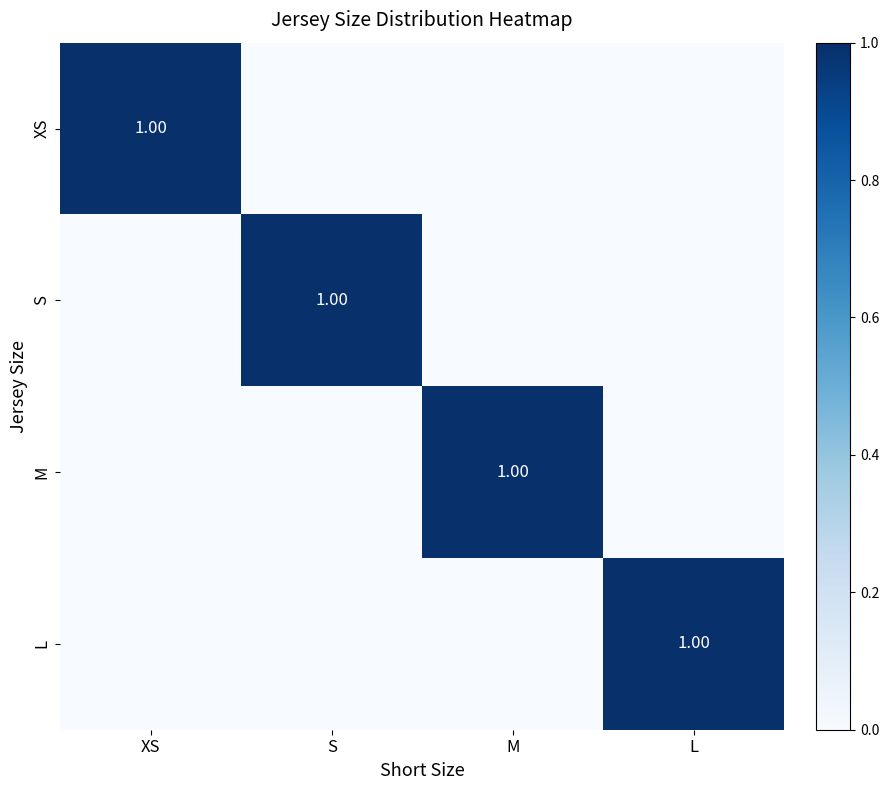

What is the total value across all series at XS?

1